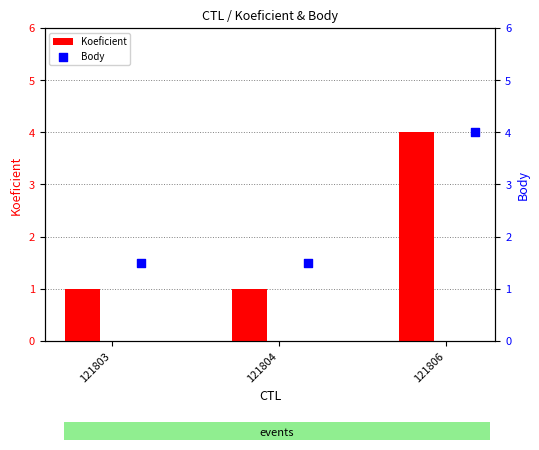

The value of Koeficient at 121804 is 1. True or false?

True